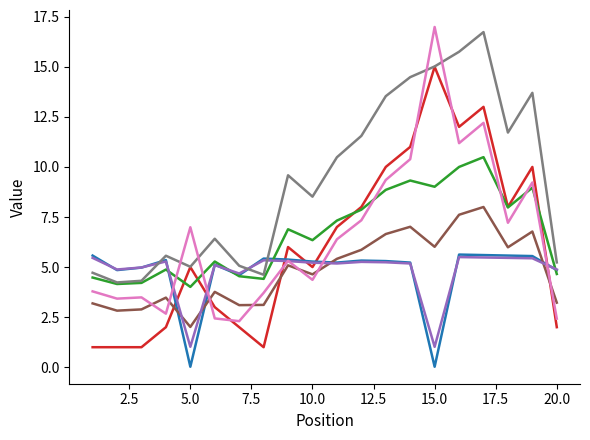

What is the greatest value displayed?

17.0